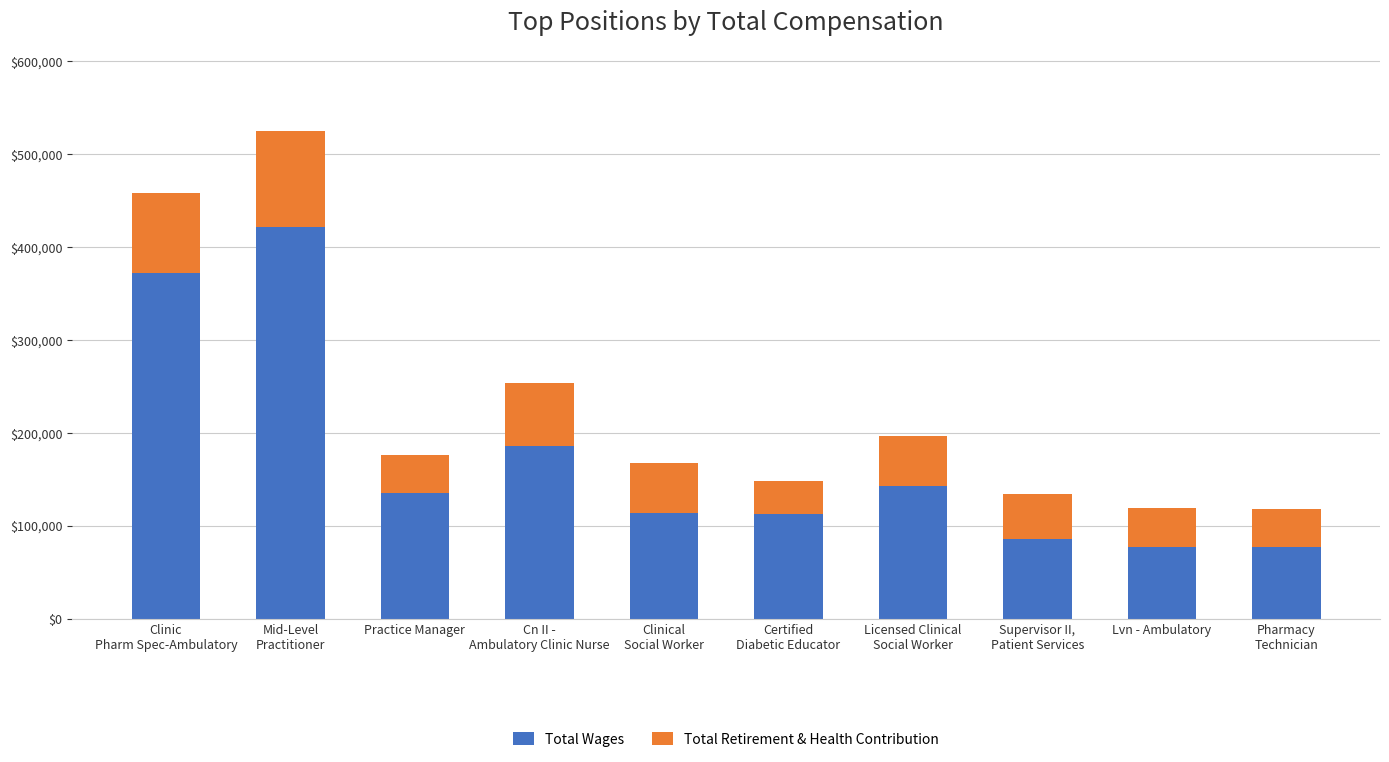

How many data points in Total Wages are less than 135204?

5